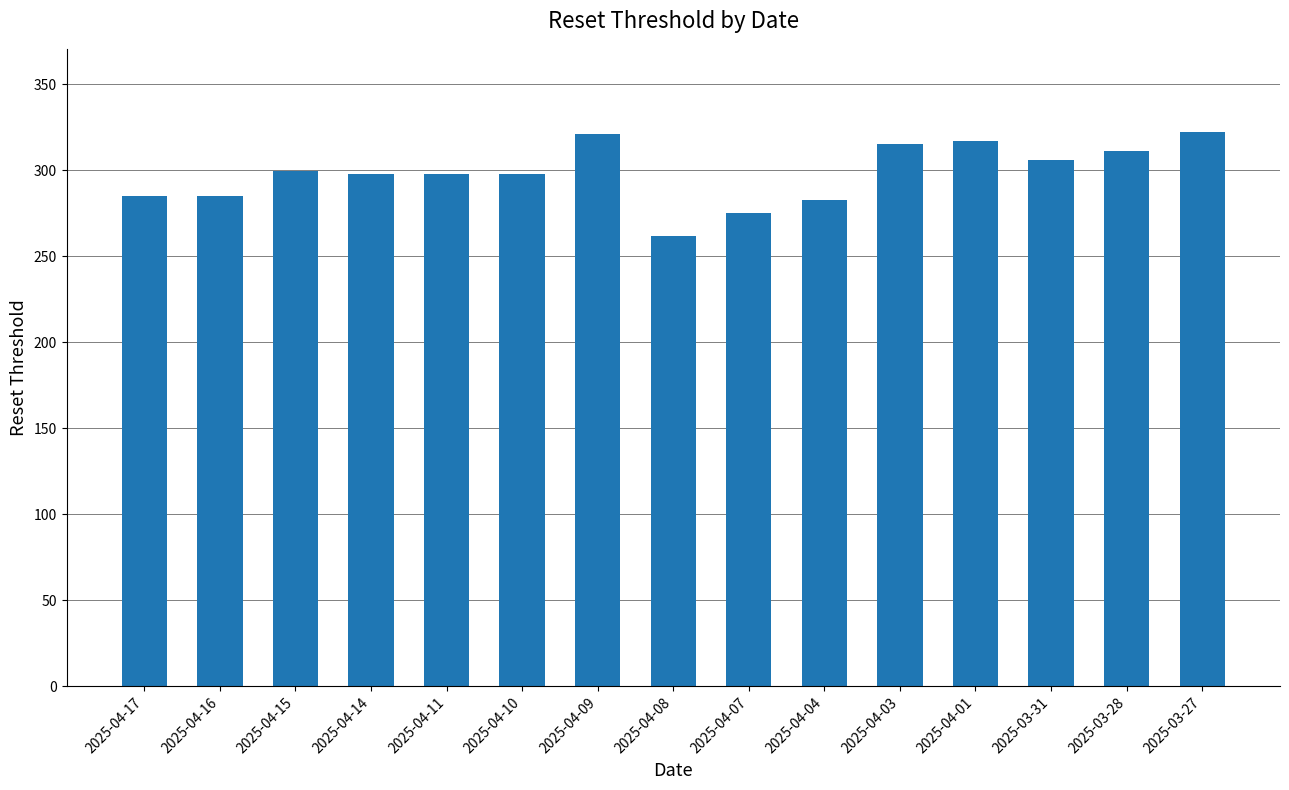

What is the label of the 1st bar from the left?

2025-04-17